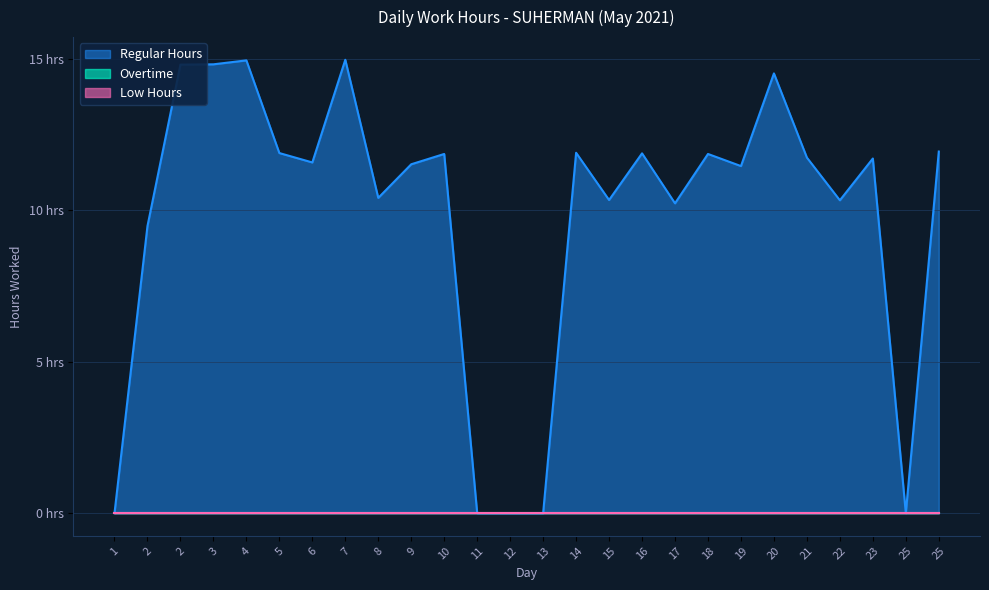

What is the total value across all series at 2?

9.5